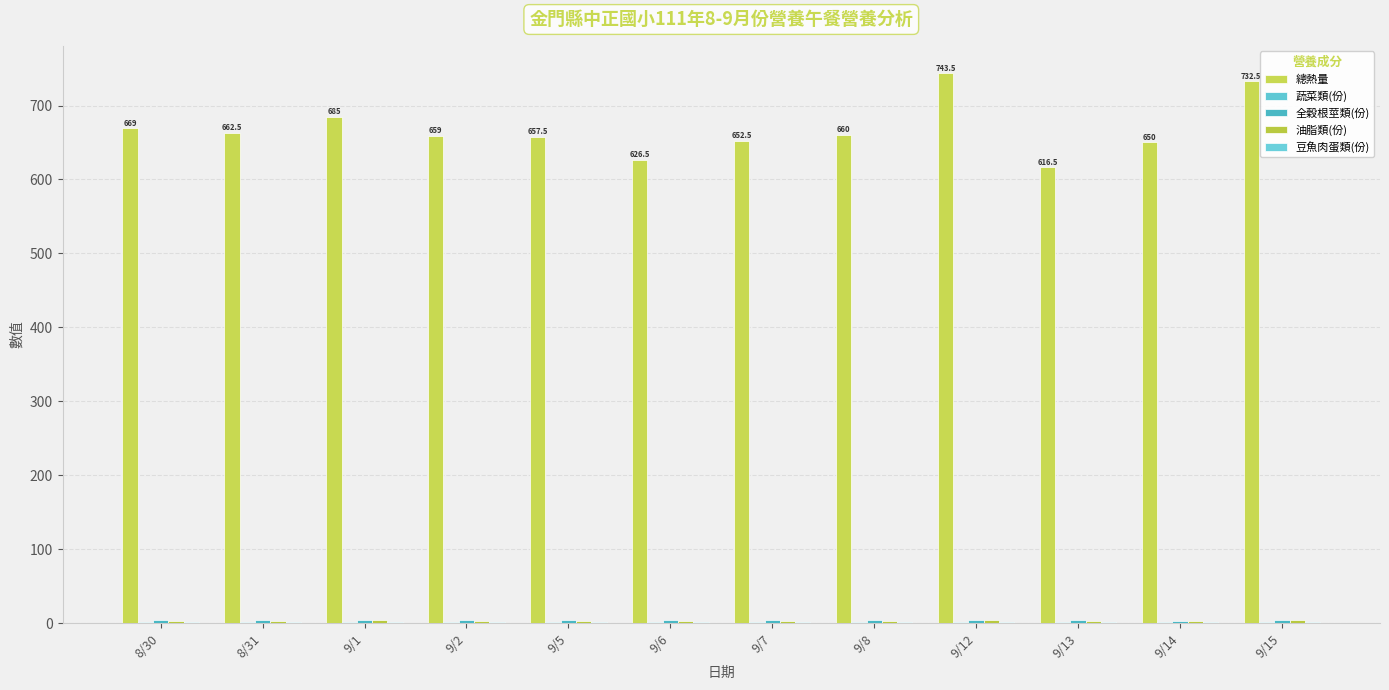

What is the difference between the maximum and second lowest values in the 全穀根莖類(份) series?

1.0